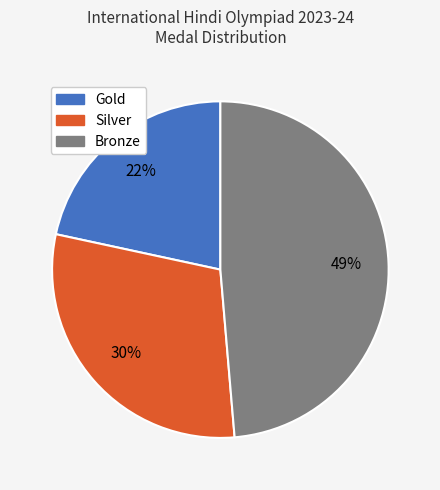

How many segments does this pie chart have?

3